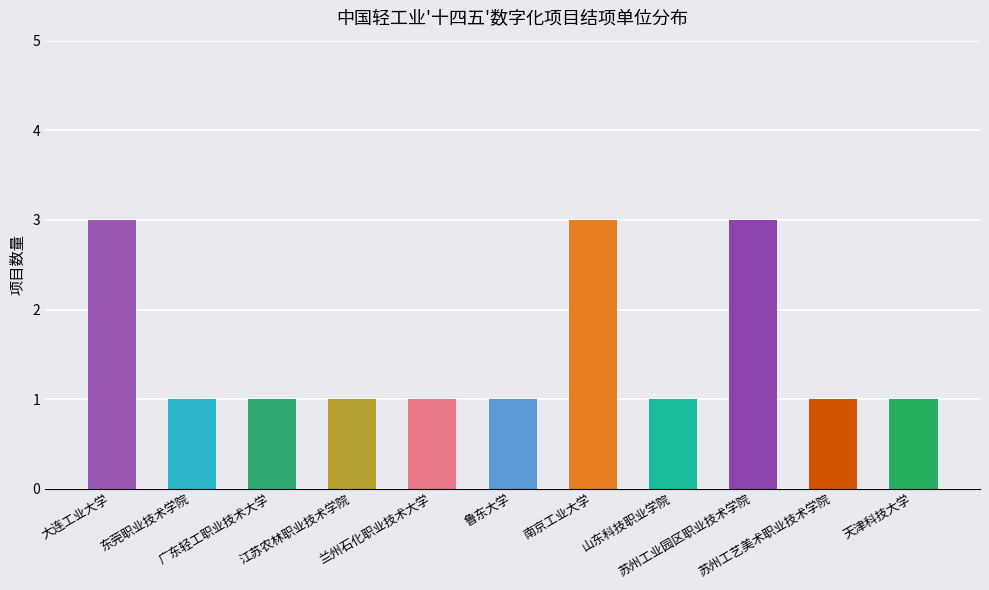

Reading right to left, transcribe all the data shown in this chart.

天津科技大学=1	苏州工艺美术职业技术学院=1	苏州工业园区职业技术学院=3	山东科技职业学院=1	南京工业大学=3	鲁东大学=1	兰州石化职业技术大学=1	江苏农林职业技术学院=1	广东轻工职业技术大学=1	东莞职业技术学院=1	大连工业大学=3